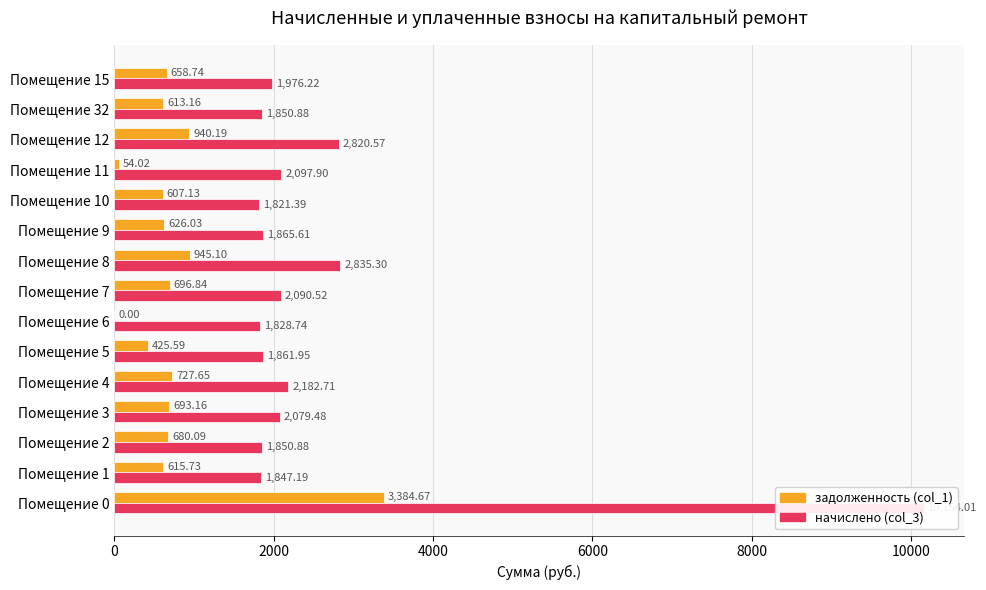

What is the approximate value of задолженность (col_1) at Помещение 3?

693.2